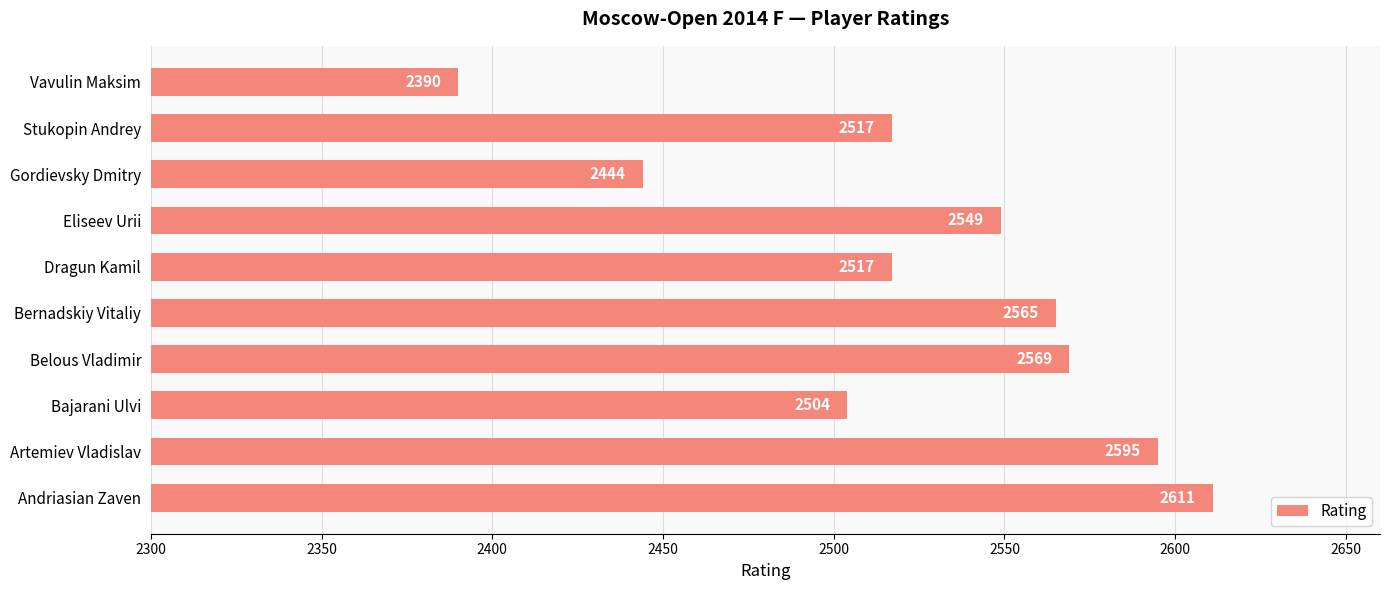

What is the difference between the values at Gordievsky Dmitry and Andriasian Zaven?

167